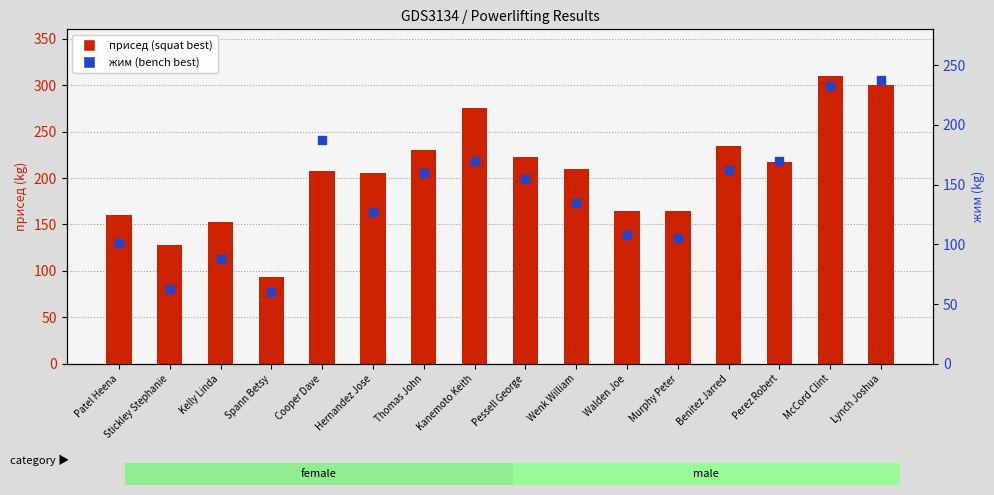

What is the total value across all series at Murphy Peter?

270.0